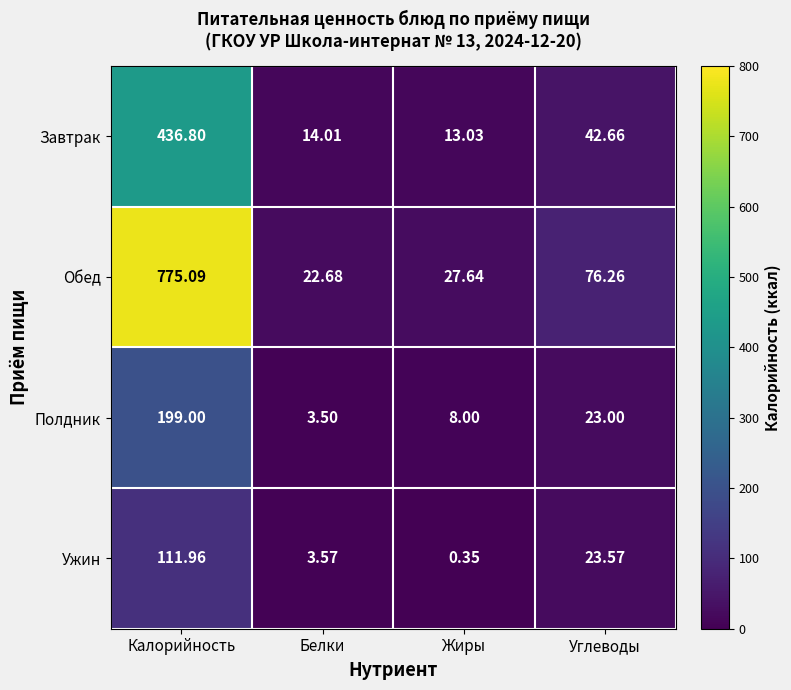

Which category has the highest value across all series?

Калорийность